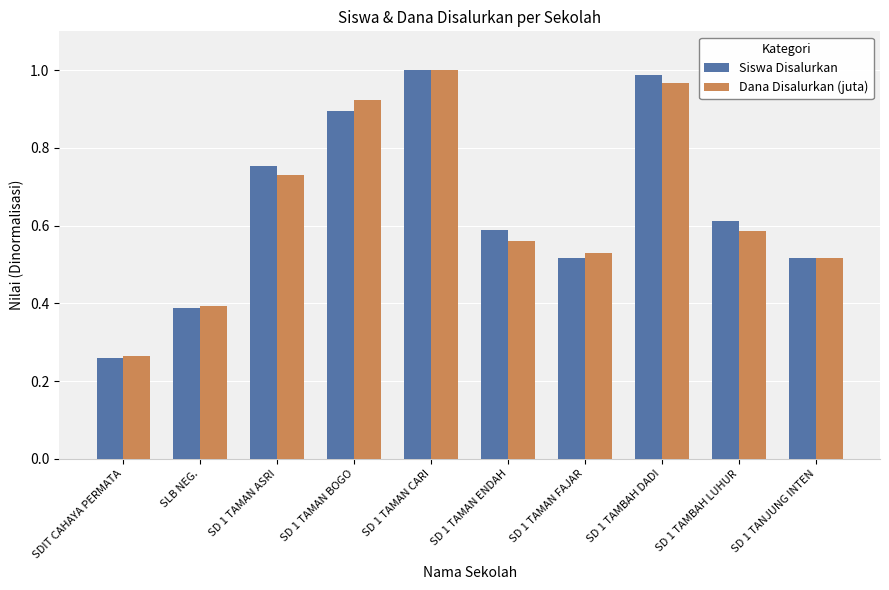

At which category is the sum across all series the highest?

SD 1 TAMAN CARI